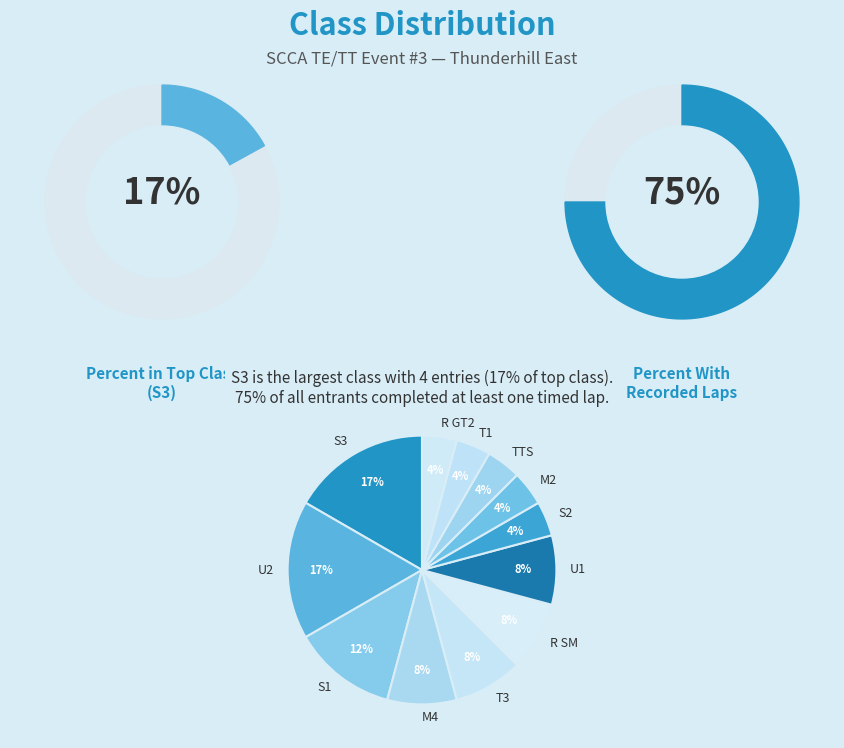

To the nearest percent, what is the difference between the largest and smallest slice percentages?

13%